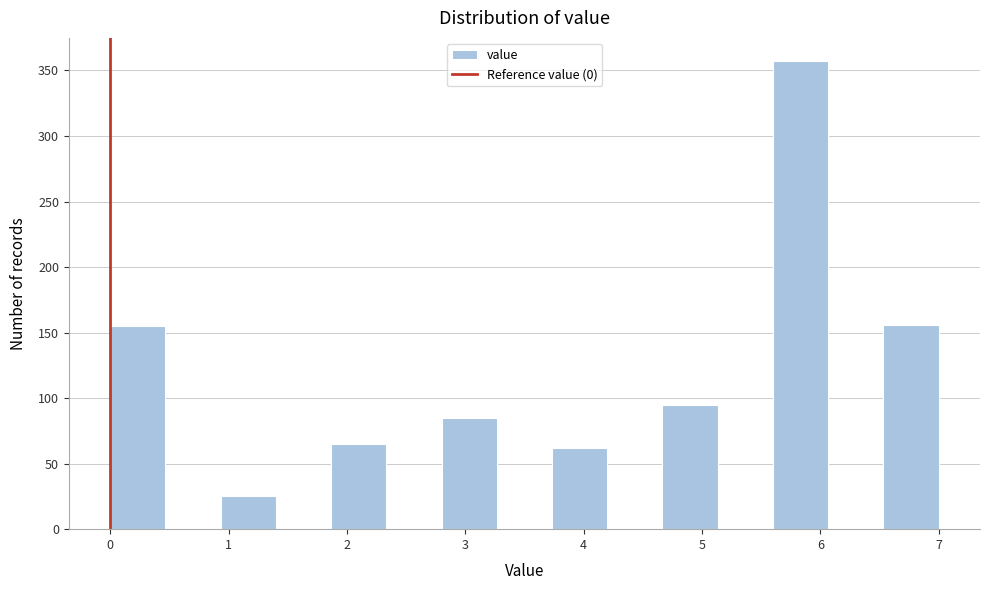

How tall is the bar that spans 6.5 to 7.0 on the x-axis? Neither the bar edges nor the heights are printed on the chart, so give them approximately, as read against the axes.

155